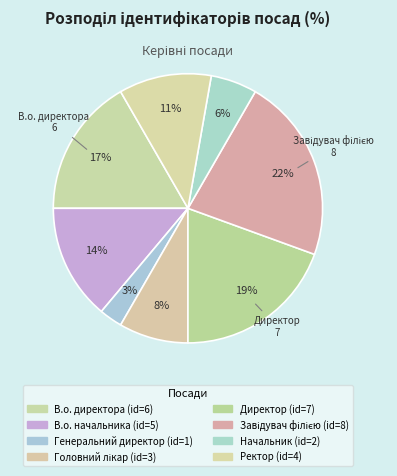

How many segments does this pie chart have?

8